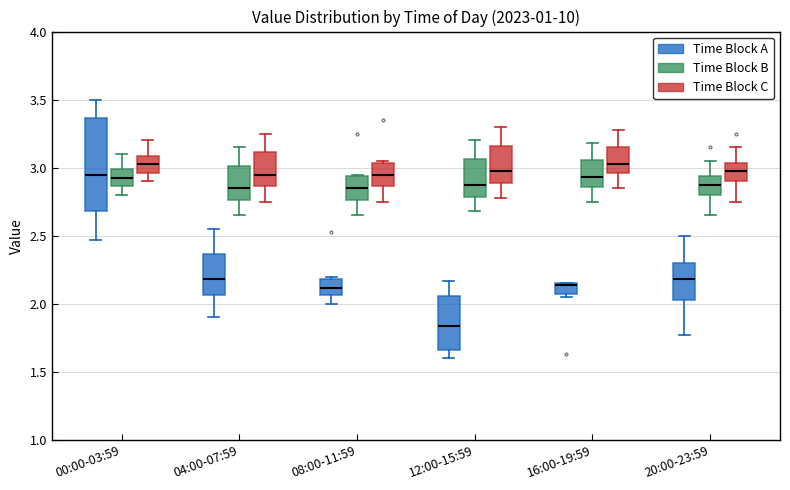

Reading left to right, transcribe this box plot: for each box, give where its median line is, the range the box spans, and where its two whiskers end, as read against the y-axis. The values are not printed on the chart, so give them approximately, as read against the axis.

00:00-03:59 (Time Block A): median 2.95, box 2.70 to 3.35, whiskers 2.45 to 3.50
00:00-03:59 (Time Block B): median 2.95, box 2.85 to 3.00, whiskers 2.80 to 3.10
00:00-03:59 (Time Block C): median 3.05, box 2.95 to 3.10, whiskers 2.90 to 3.20
04:00-07:59 (Time Block A): median 2.20, box 2.05 to 2.35, whiskers 1.90 to 2.55
04:00-07:59 (Time Block B): median 2.85, box 2.75 to 3.00, whiskers 2.65 to 3.15
04:00-07:59 (Time Block C): median 2.95, box 2.85 to 3.10, whiskers 2.75 to 3.25
08:00-11:59 (Time Block A): median 2.10, box 2.05 to 2.20, whiskers 2.00 to 2.20 (just above the box's upper edge)
08:00-11:59 (Time Block B): median 2.85, box 2.75 to 2.95, whiskers 2.65 to 2.95
08:00-11:59 (Time Block C): median 2.95, box 2.85 to 3.05, whiskers 2.75 to 3.05
12:00-15:59 (Time Block A): median 1.85, box 1.65 to 2.05, whiskers 1.60 to 2.15
12:00-15:59 (Time Block B): median 2.90, box 2.80 to 3.05, whiskers 2.70 to 3.20
12:00-15:59 (Time Block C): median 3.00, box 2.90 to 3.15, whiskers 2.80 to 3.30
16:00-19:59 (Time Block A): median 2.15 (drawn on the box's upper edge), box 2.05 to 2.15, whiskers 2.05 (just below the box's lower edge) to 2.15
16:00-19:59 (Time Block B): median 2.95, box 2.85 to 3.05, whiskers 2.75 to 3.20
16:00-19:59 (Time Block C): median 3.05, box 2.95 to 3.15, whiskers 2.85 to 3.30
20:00-23:59 (Time Block A): median 2.20, box 2.05 to 2.30, whiskers 1.75 to 2.50
20:00-23:59 (Time Block B): median 2.90, box 2.80 to 2.95, whiskers 2.65 to 3.05
20:00-23:59 (Time Block C): median 3.00, box 2.90 to 3.05, whiskers 2.75 to 3.15